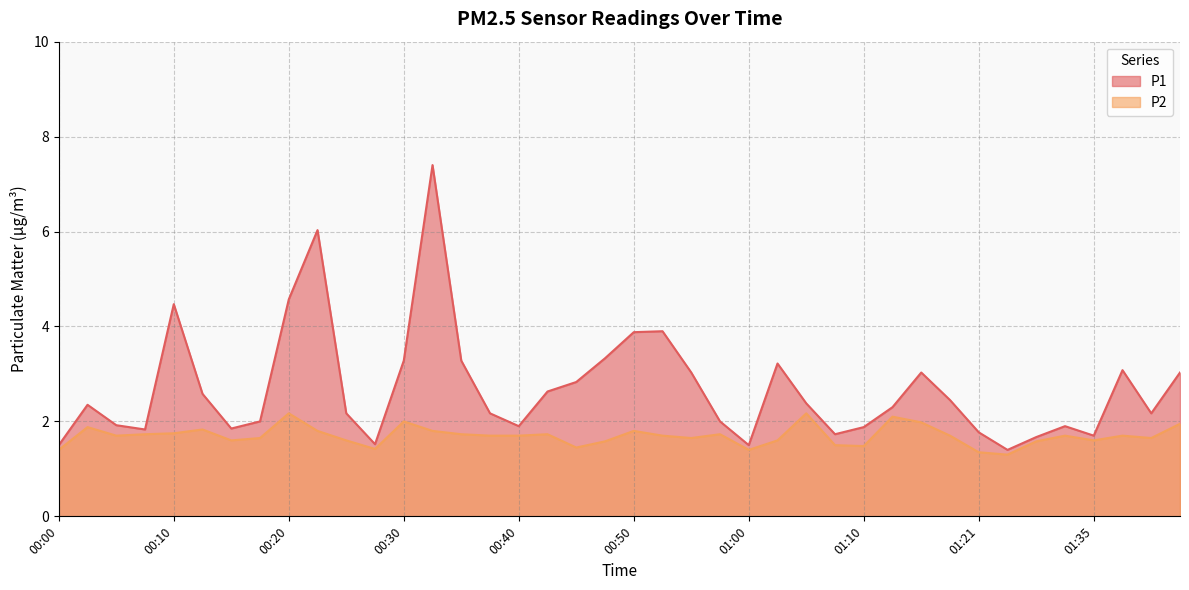

At how many categories does at least one series exceed 3?

14